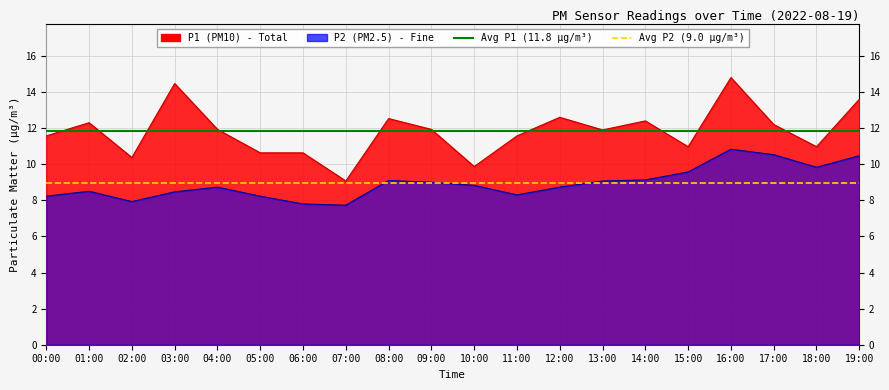

Count the number of data series in this chart.

2